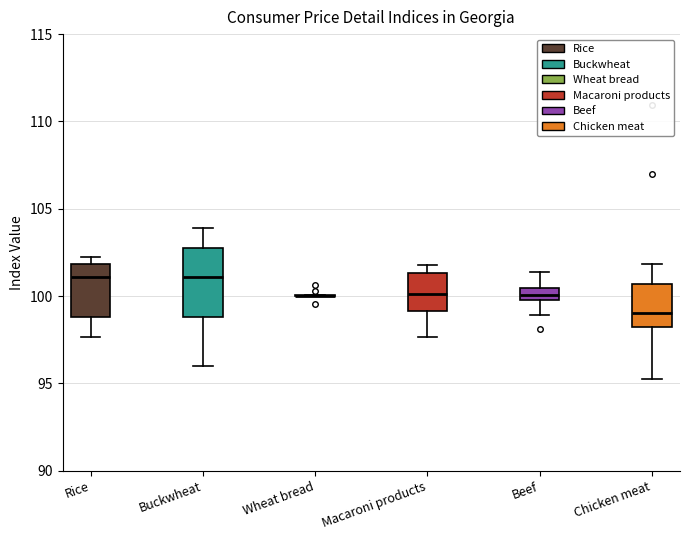

Comparing the boxes themselves (not the whiskers), which one is the tallest?

Buckwheat